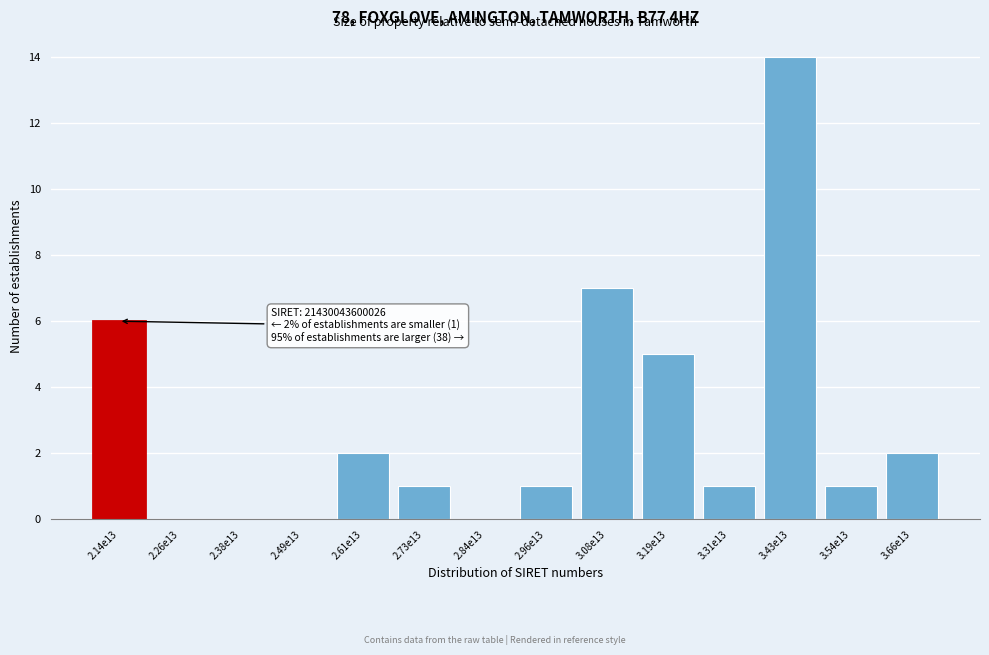

Reading left to right, what are all the values shown in this chart?

2.14e13=6	2.26e13=0	2.38e13=0	2.49e13=0	2.61e13=2	2.73e13=1	2.84e13=0	2.96e13=1	3.08e13=7	3.19e13=5	3.31e13=1	3.43e13=14	3.54e13=1	3.66e13=2